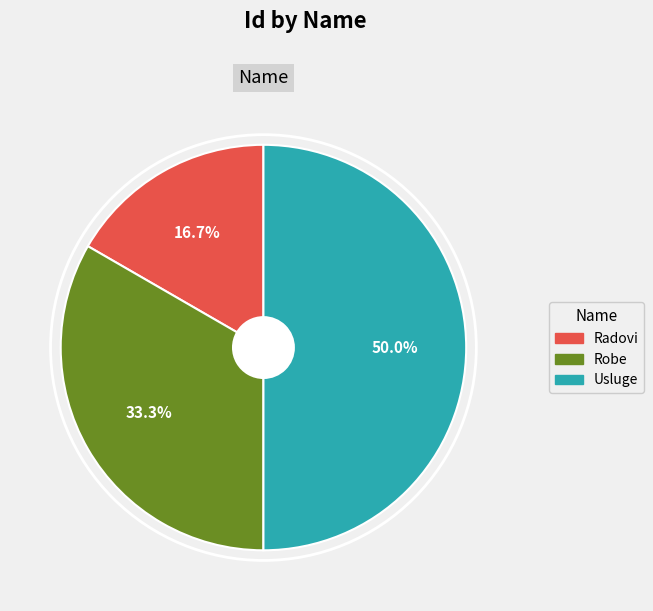

Does Radovi account for over 50% of the chart?

No